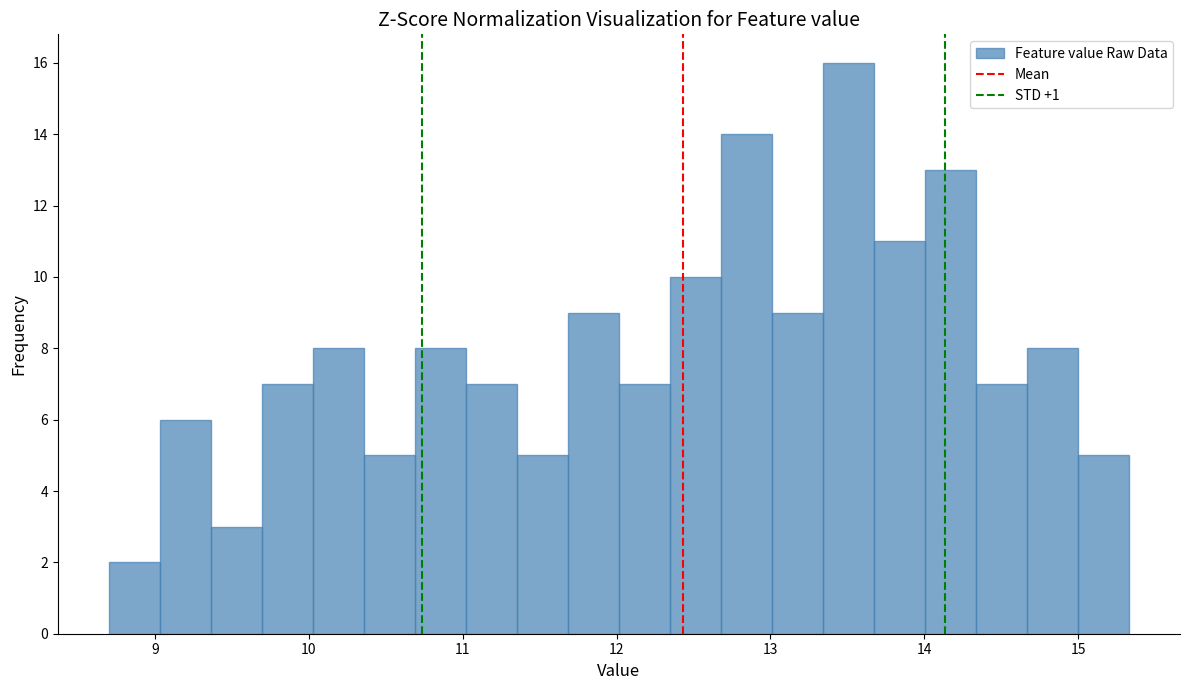

Read against the x-axis, roughly where is the centre of the tallest bar?

13.5